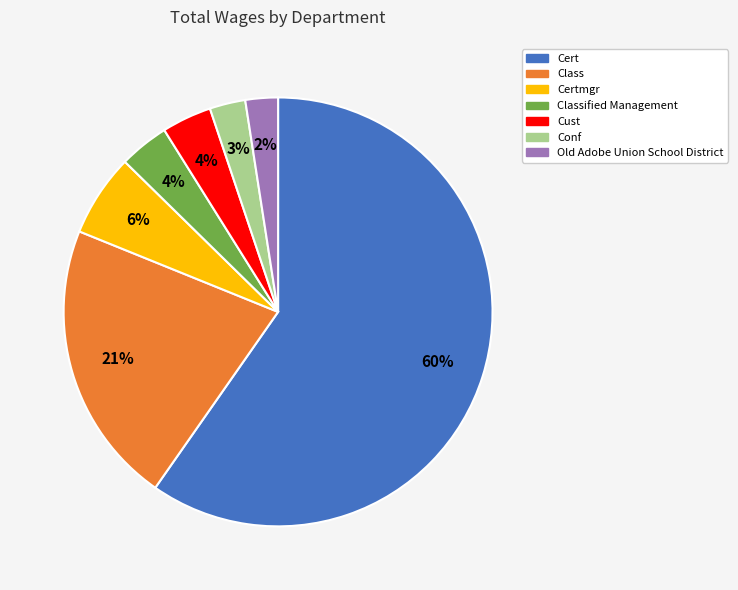

How many segments does this pie chart have?

7